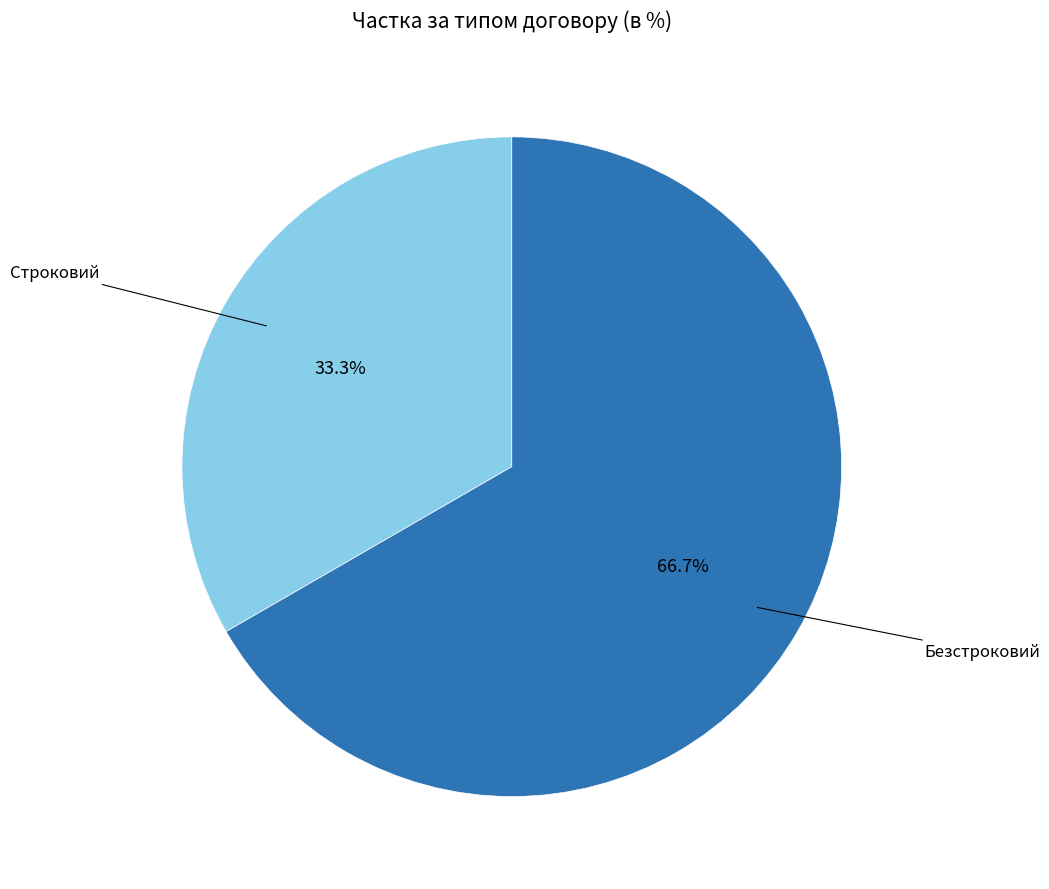

Does any single category account for the majority?

Yes